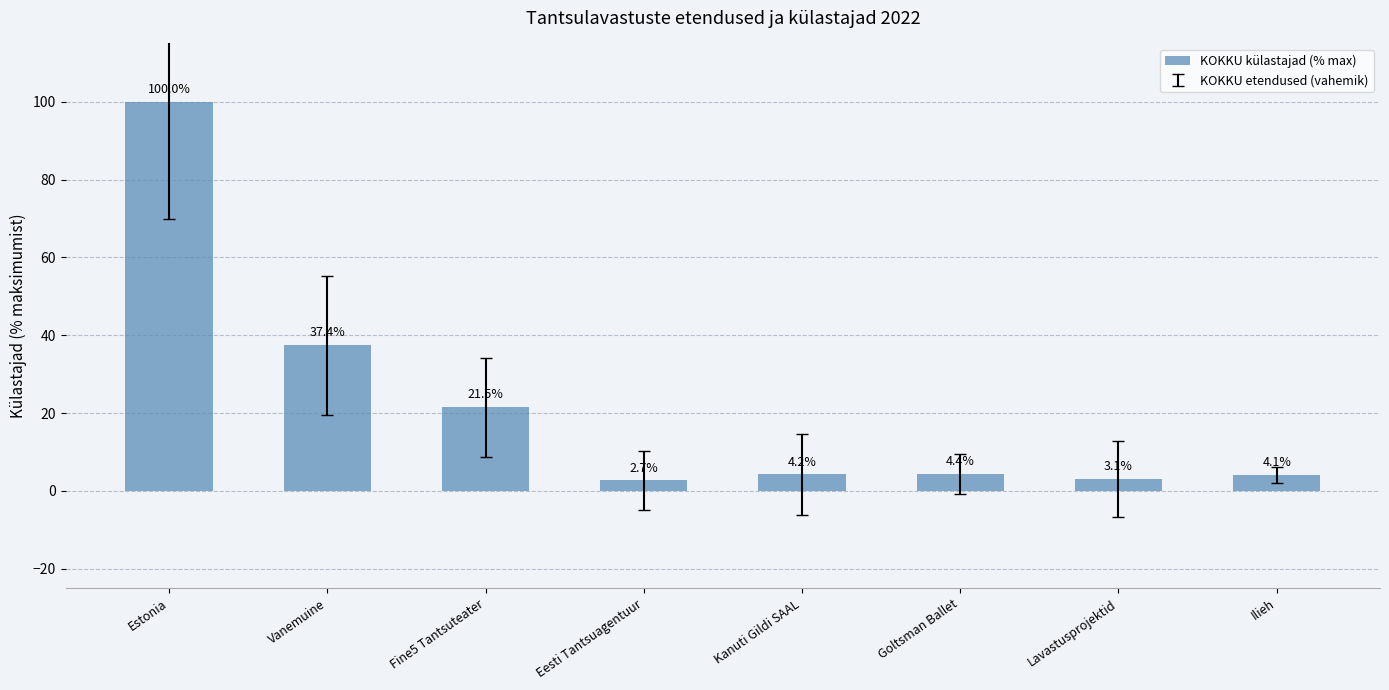

Rank the categories by value from lowest to highest.

Eesti Tantsuagentuur, Lavastusprojektid, Ilieh, Kanuti Gildi SAAL, Goltsman Ballet, Fine5 Tantsuteater, Vanemuine, Estonia